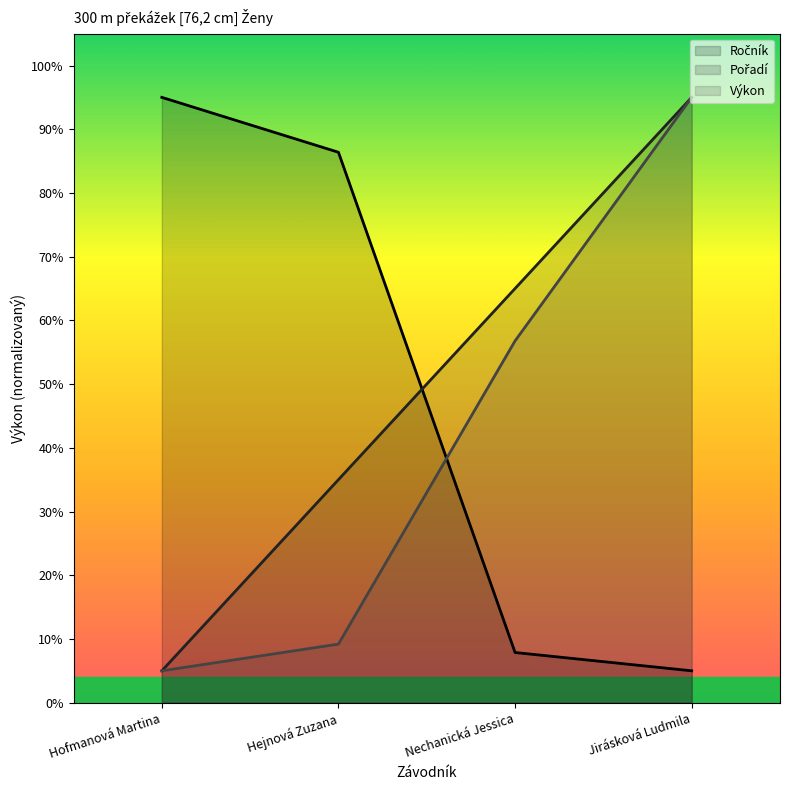

True or false: Výkon and Pořadí intersect in this chart.

False